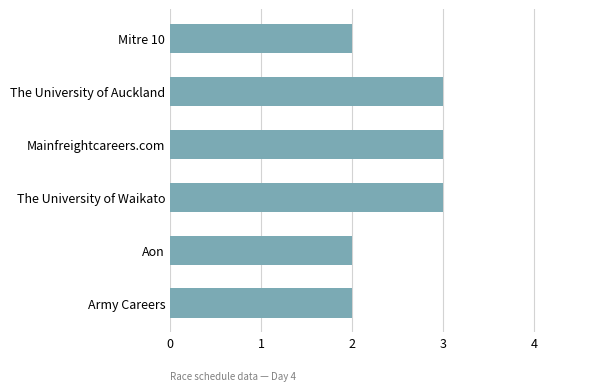

How many data points are less than 3?

3